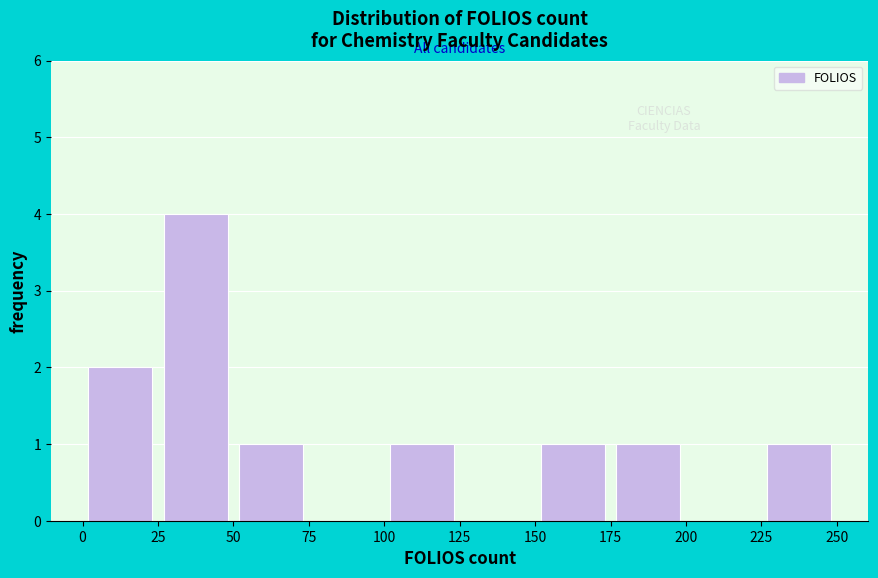

Over which range of the x-axis is the bar tallest?

25 to 50